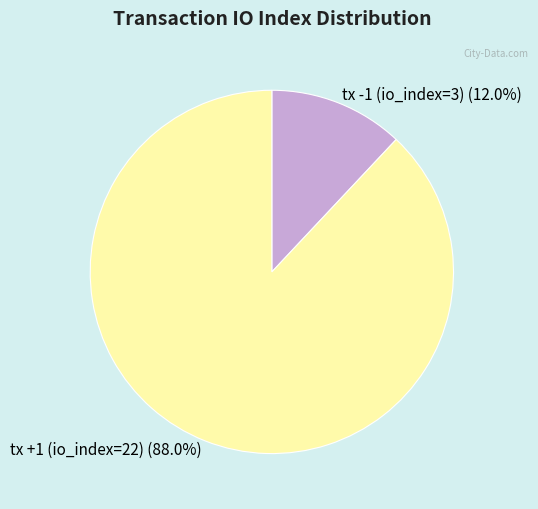

Is it true that tx +1 (io_index=22) is 99% of the pie?

False